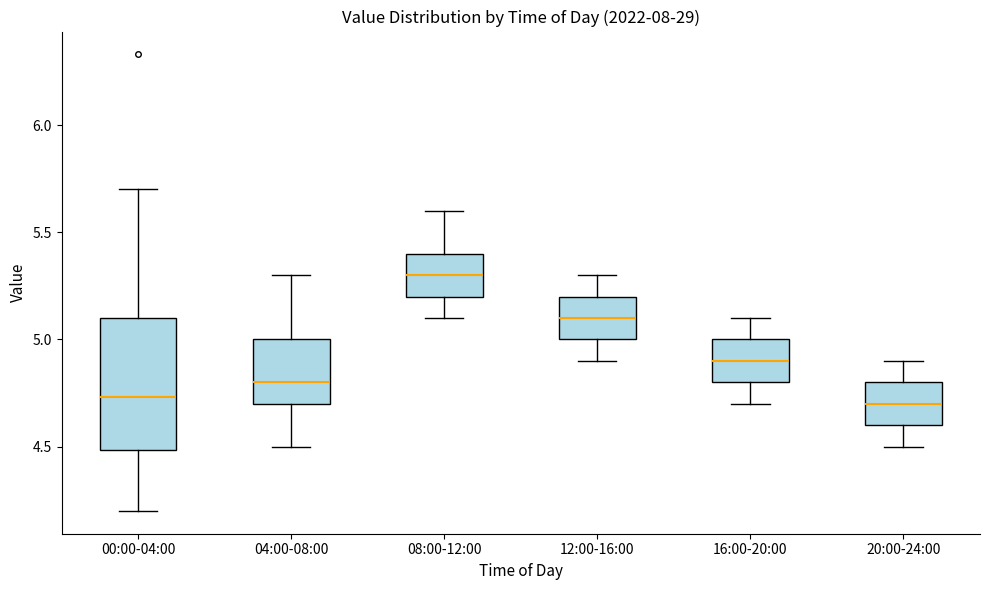

Reading left to right, read every box against the y-axis: the position of its median line, the range the box covers, and the ends of its whiskers. The values are not printed on the chart, so give them approximately, as read against the axis.

00:00-04:00: median 4.75, box 4.50 to 5.10, whiskers 4.20 to 5.70
04:00-08:00: median 4.80, box 4.70 to 5.00, whiskers 4.50 to 5.30
08:00-12:00: median 5.30, box 5.20 to 5.40, whiskers 5.10 to 5.60
12:00-16:00: median 5.10, box 5.00 to 5.20, whiskers 4.90 to 5.30
16:00-20:00: median 4.90, box 4.80 to 5.00, whiskers 4.70 to 5.10
20:00-24:00: median 4.70, box 4.60 to 4.80, whiskers 4.50 to 4.90